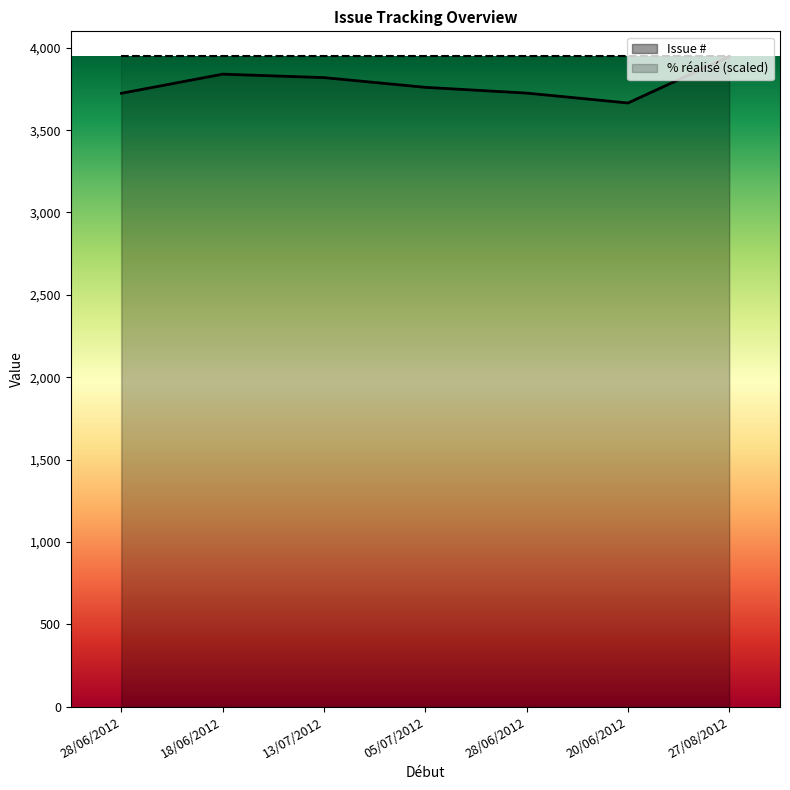

Approximately how many times larger is the value at 28/06/2012 compared to 27/08/2012?

0.9